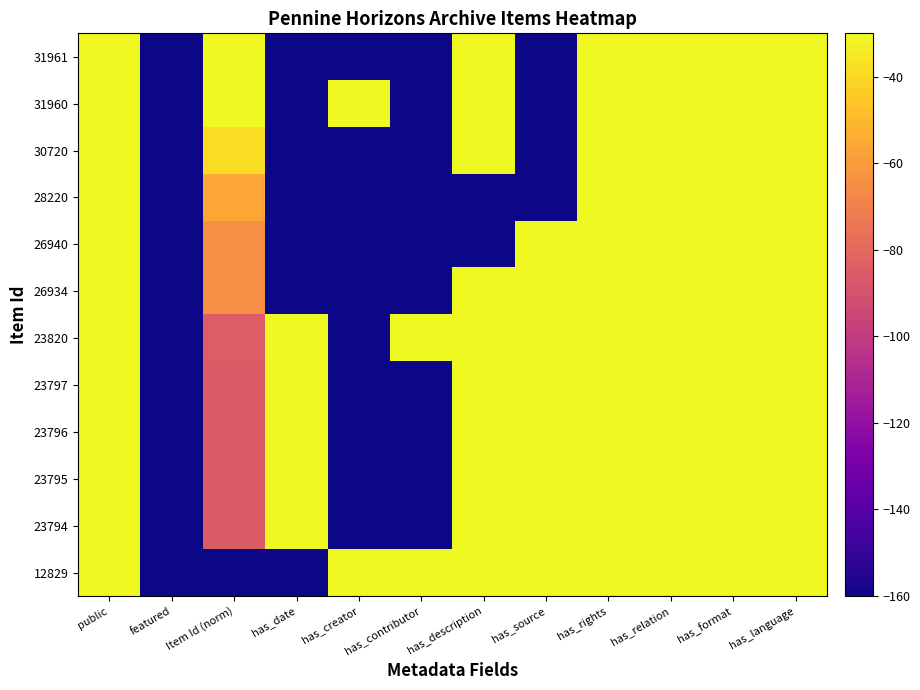

What is the maximum value shown in the chart?

-30.0